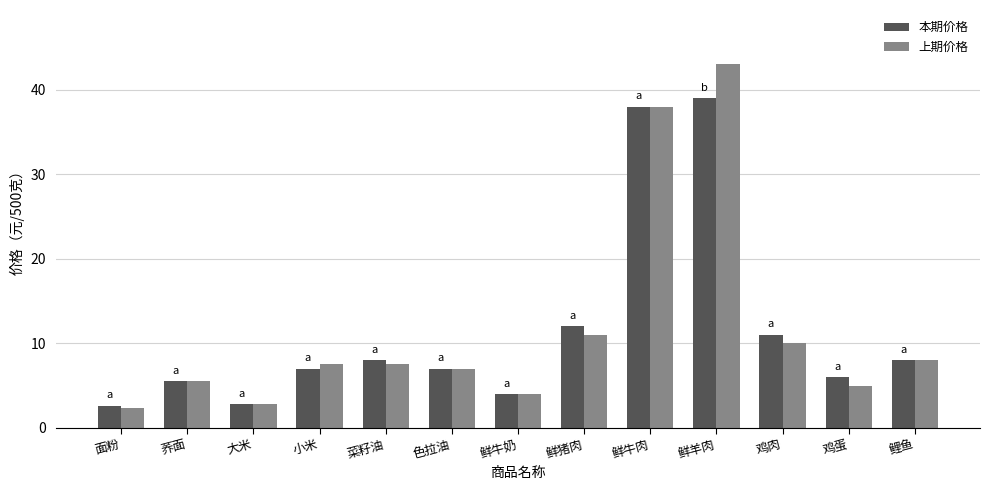

What is the greatest value displayed?

43.0